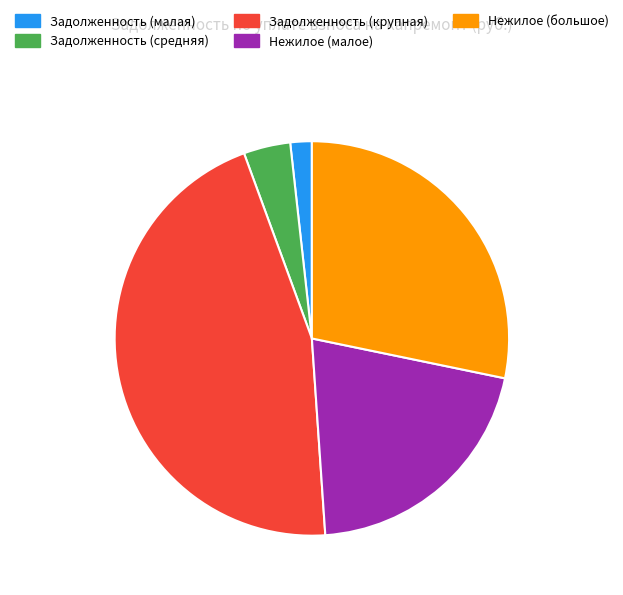

Rank the categories by value from highest to lowest.

Задолженность (крупная), Нежилое (большое), Нежилое (малое), Задолженность (средняя), Задолженность (малая)